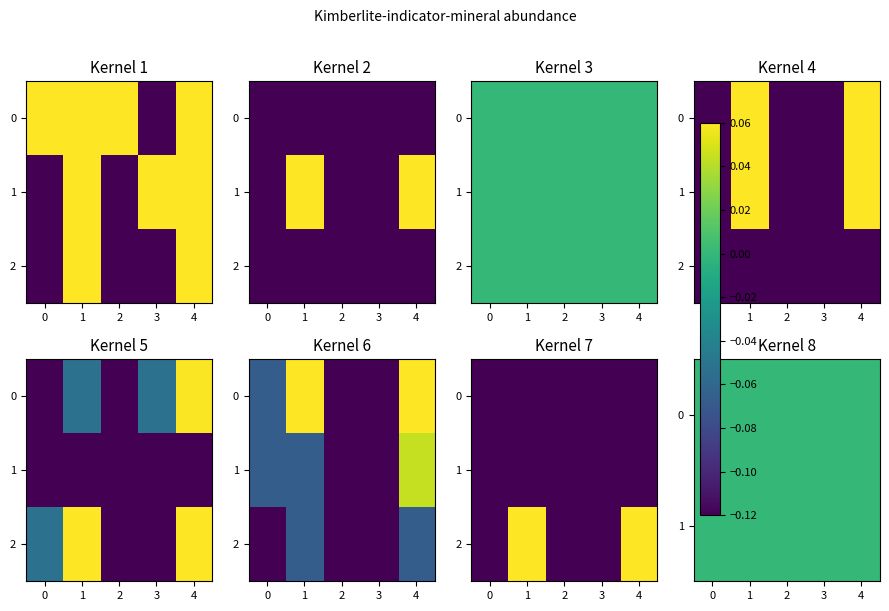

Which series has the largest total across all categories?

2